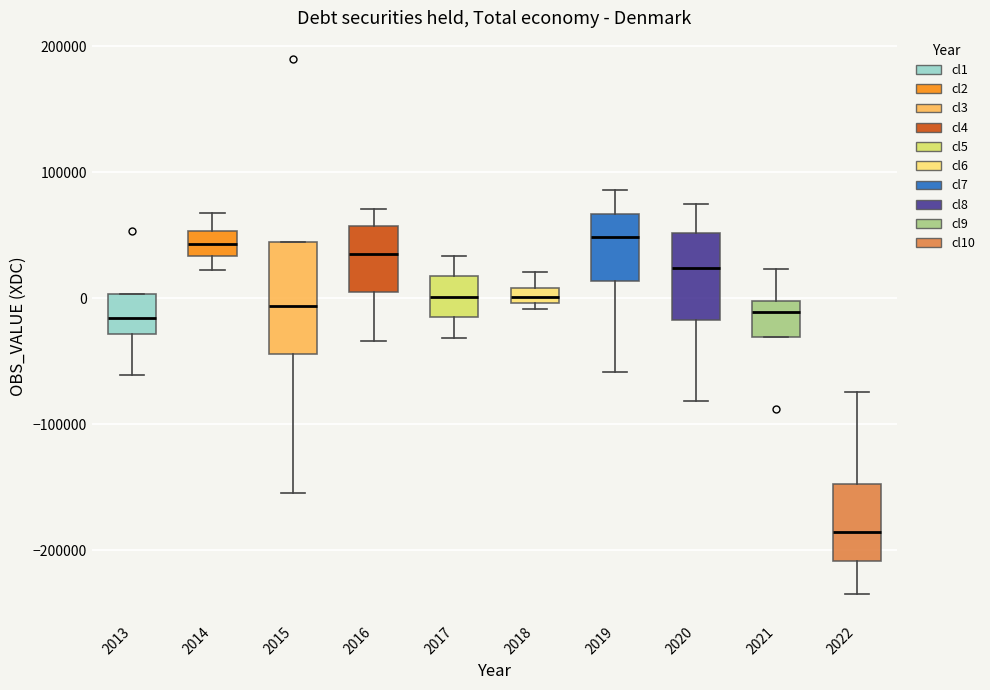

Which box is the tallest, from its lower edge to its upper edge?

2015